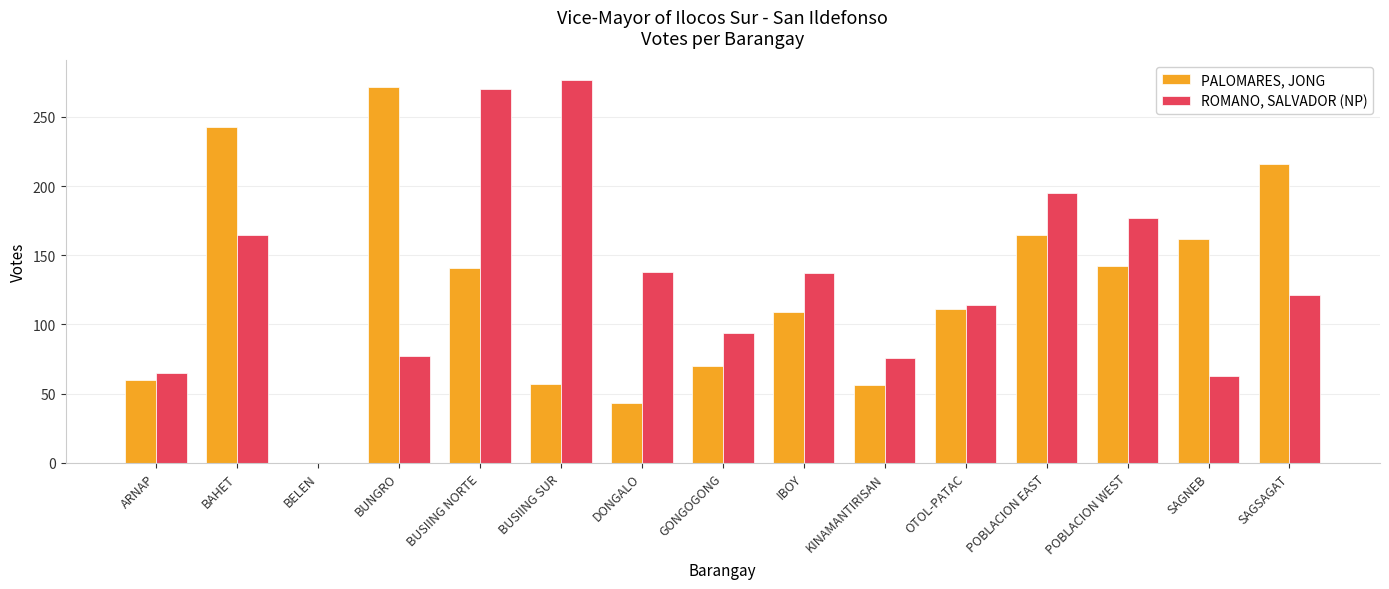

What is the total value across all series at BUNGRO?

349